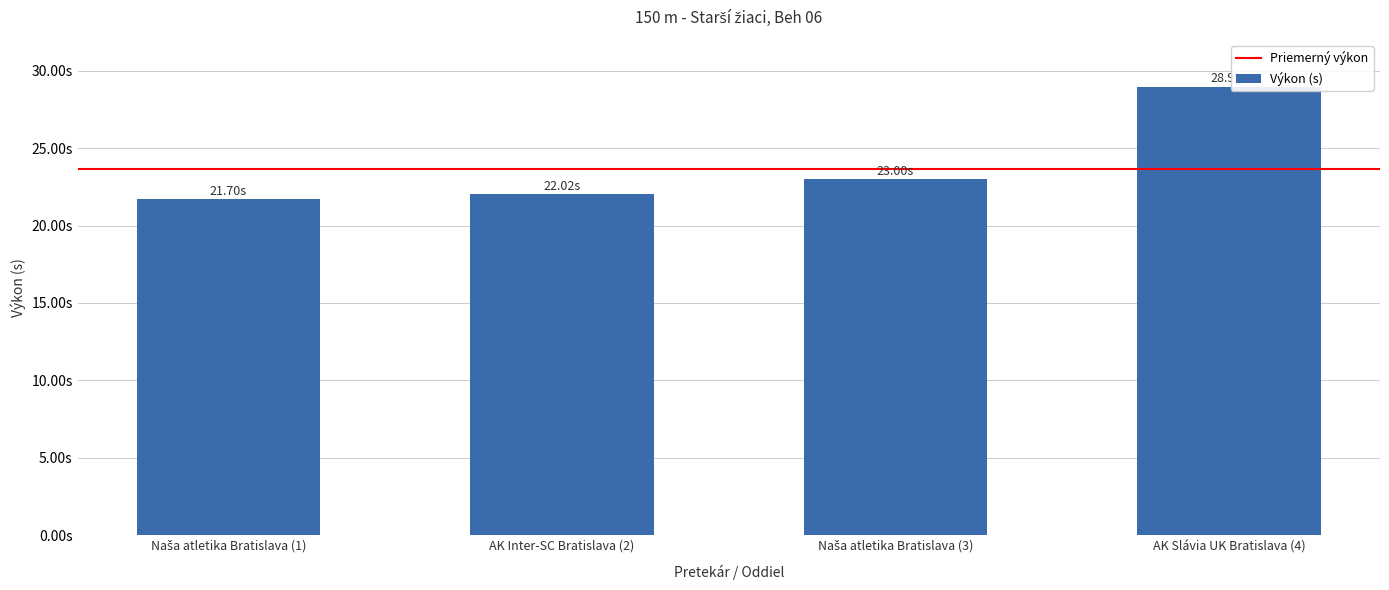

What is the label of the 3rd bar from the left?

Naša atletika Bratislava (3)